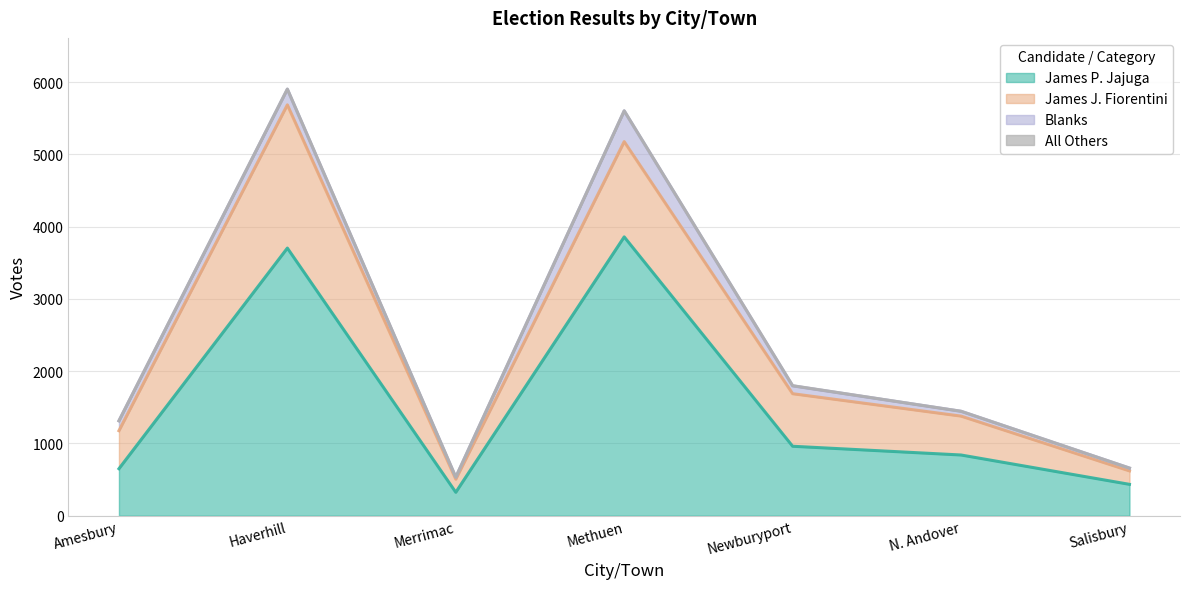

In James P. Jajuga, how many points are higher than both neighbors (excluding endpoints)?

2